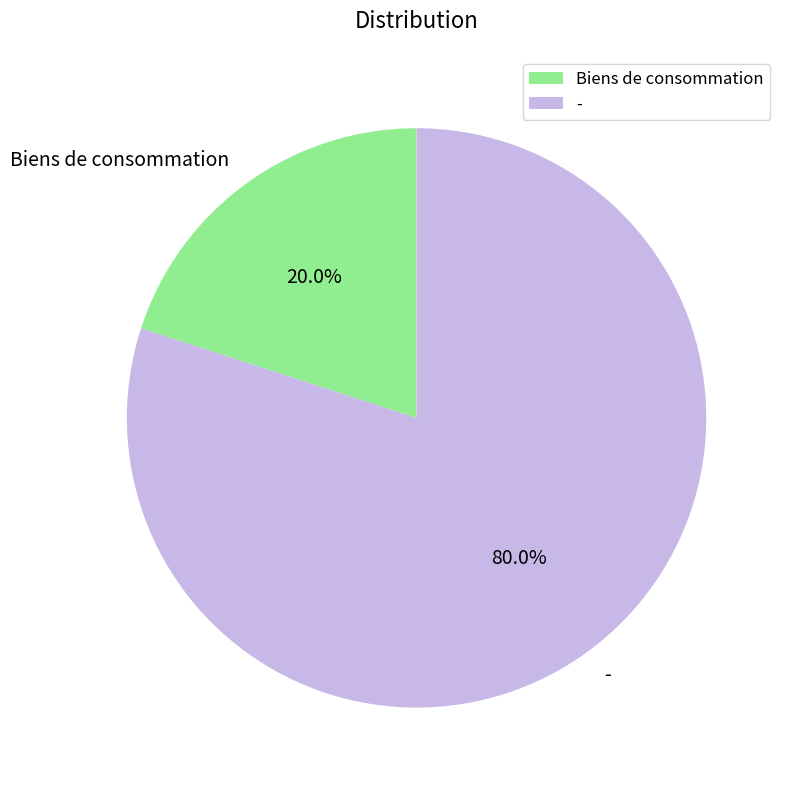

Is it true that Biens de consommation is 31% of the pie?

False